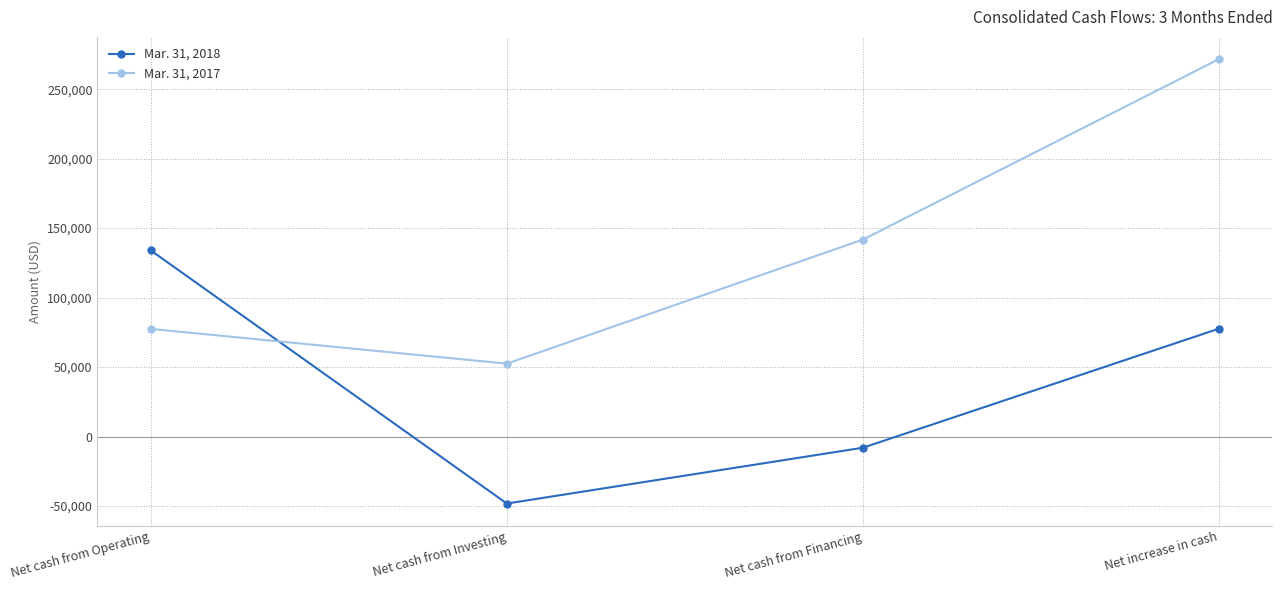

What is the total value across all series at Net cash from Financing?

133682